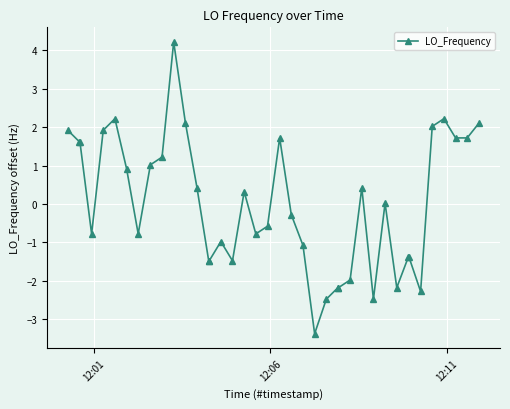

What is the value of the 32nd point from the left?

-2.2